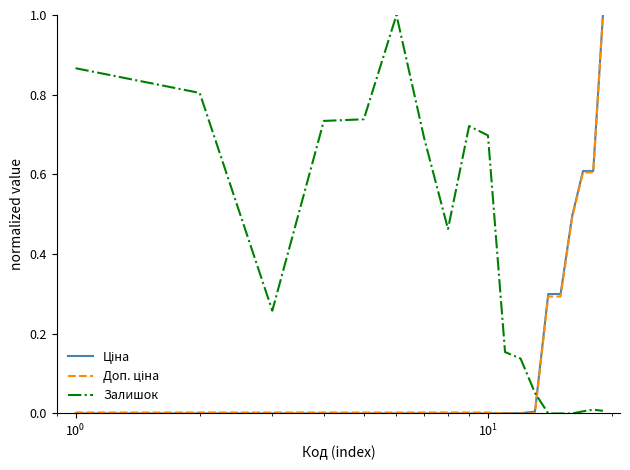

Which series has the largest total across all categories?

Залишок